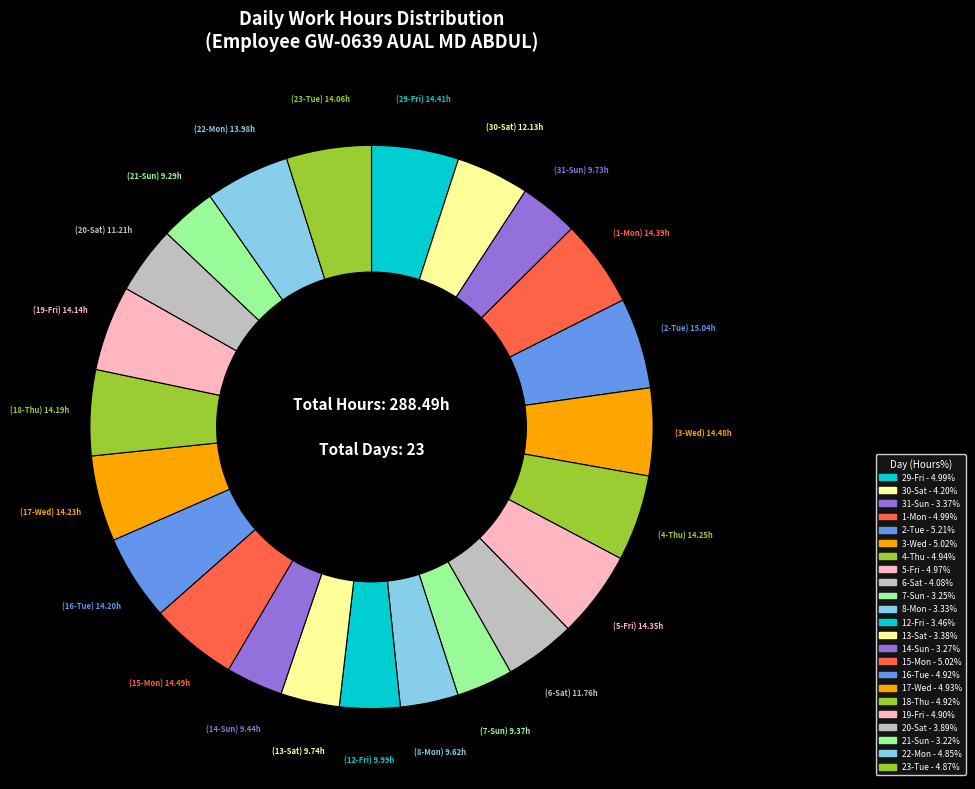

To the nearest percent, what portion does 3-Wed represent?

5%